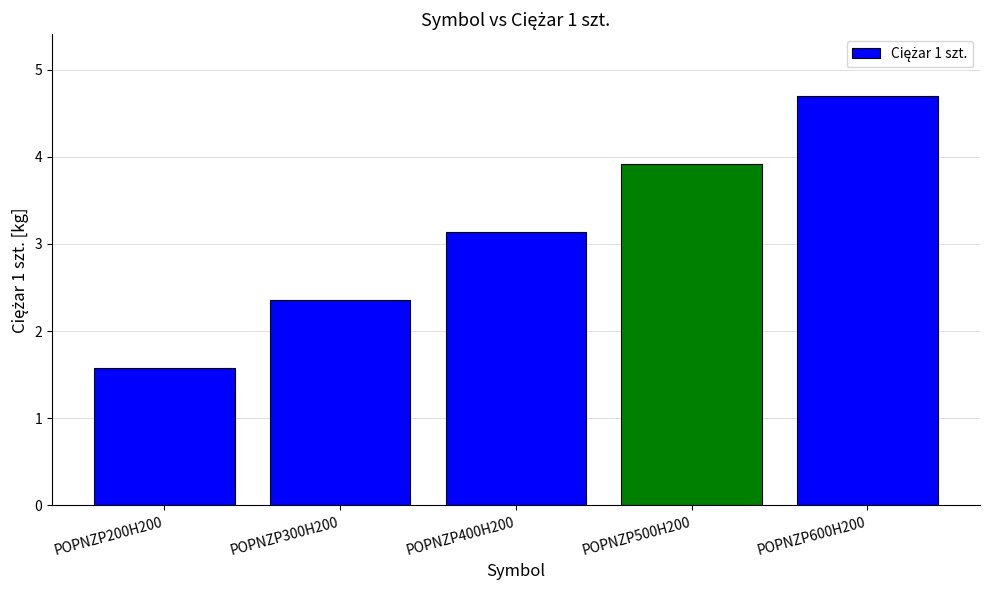

Rank the categories by value from highest to lowest.

POPNZP600H200, POPNZP500H200, POPNZP400H200, POPNZP300H200, POPNZP200H200